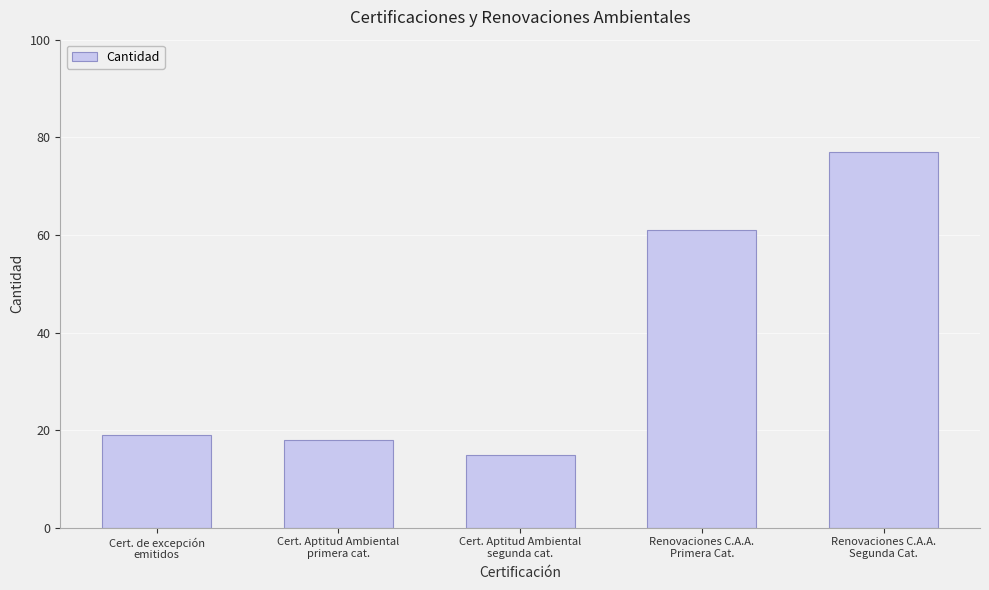

What is the value of the 3rd bar from the left?

15